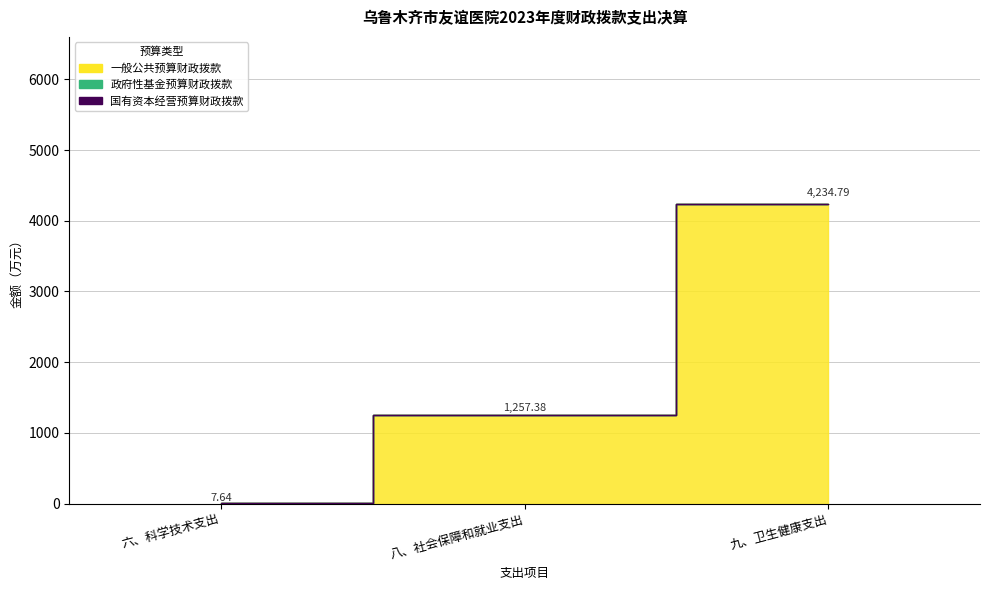

At which label does 小计 first exceed 1257?

八、社会保障和就业支出